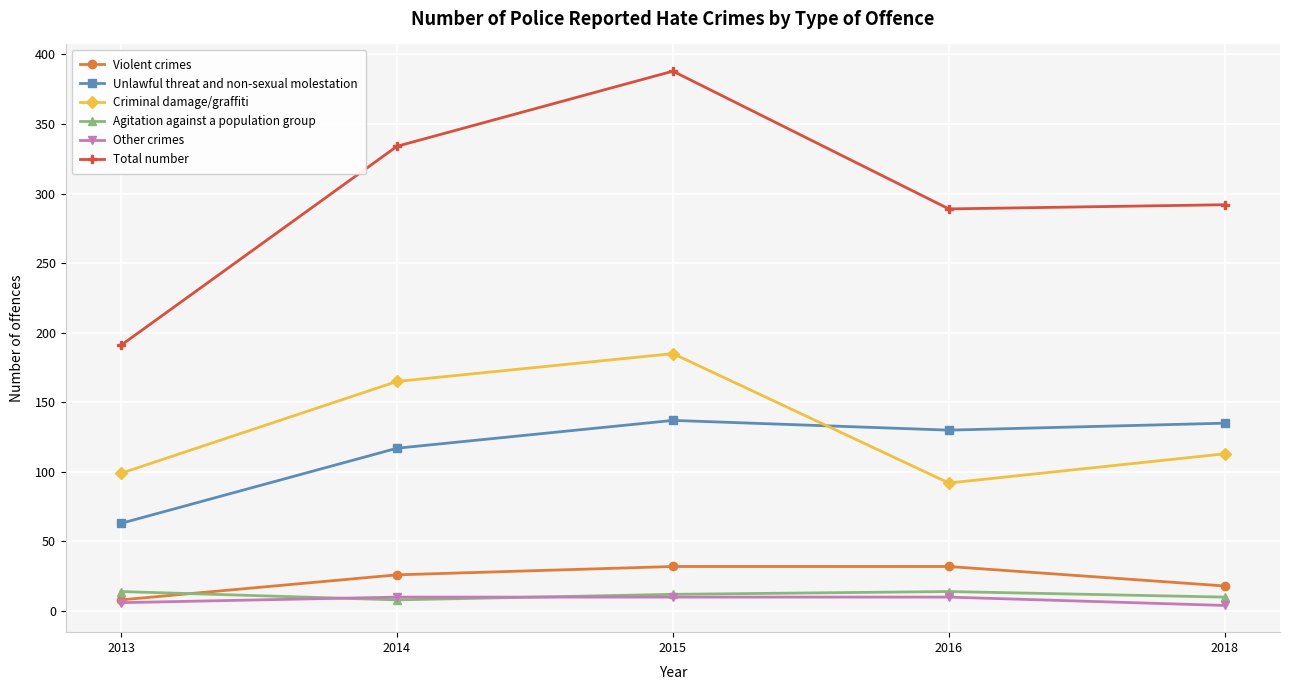

What is the spread (max minus min) of values at 2013?

185